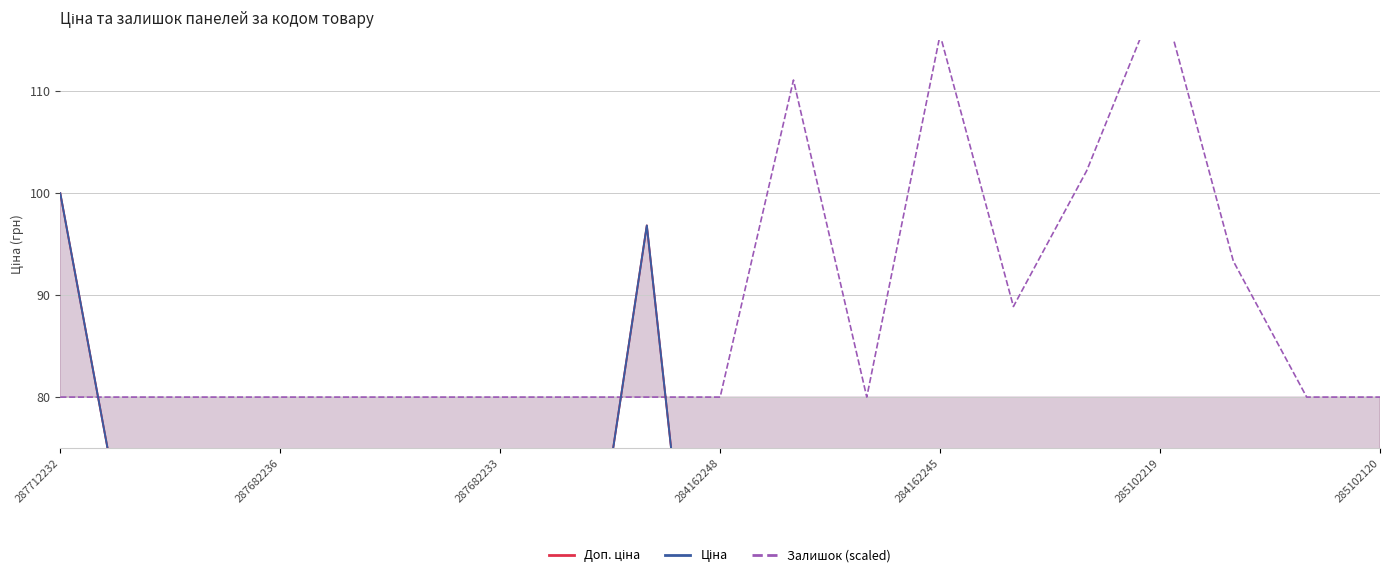

How many times do Ціна and Залишок (scaled) cross each other?

3